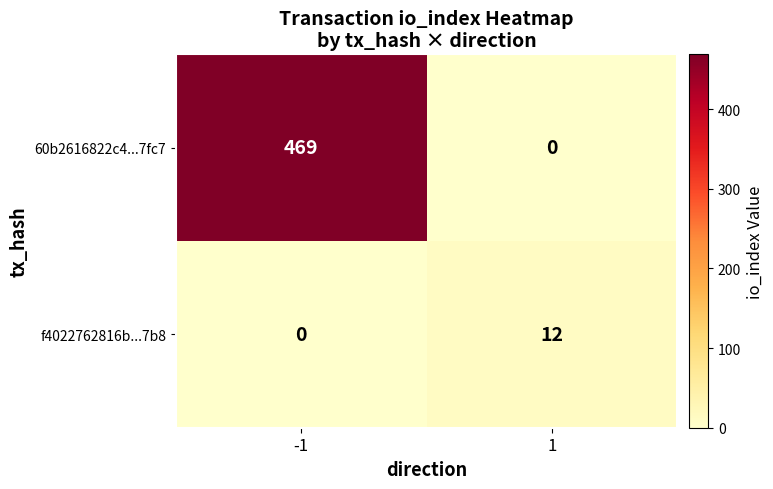

What is the sum of the f4022762816b...7b8 values at -1 and 1?

12